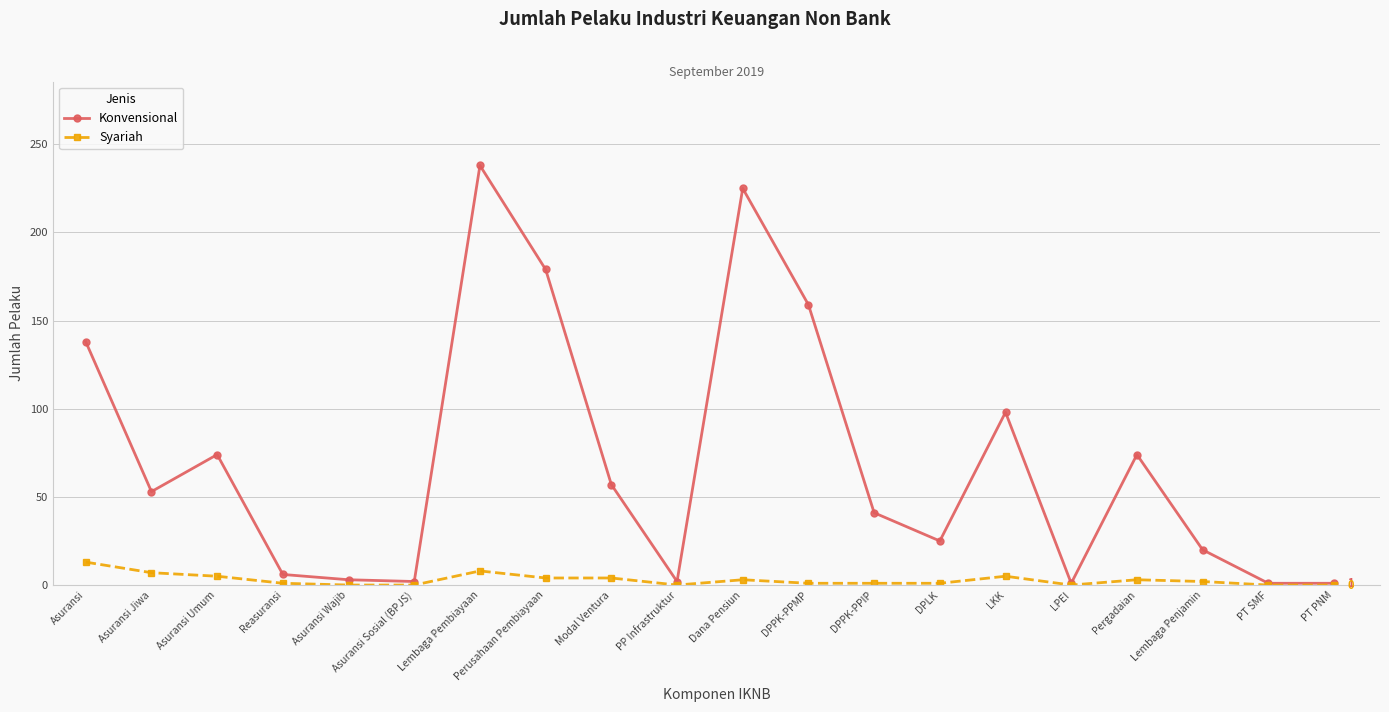

What are all the series names shown in the legend?

Konvensional, Syariah